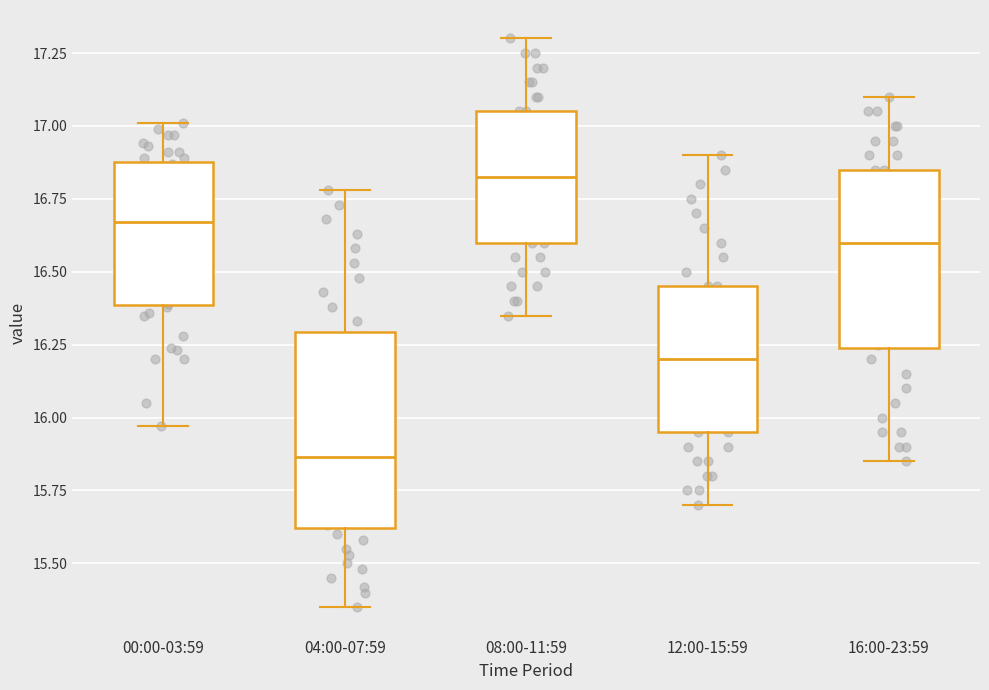

Which box has the lowest median line?

04:00-07:59